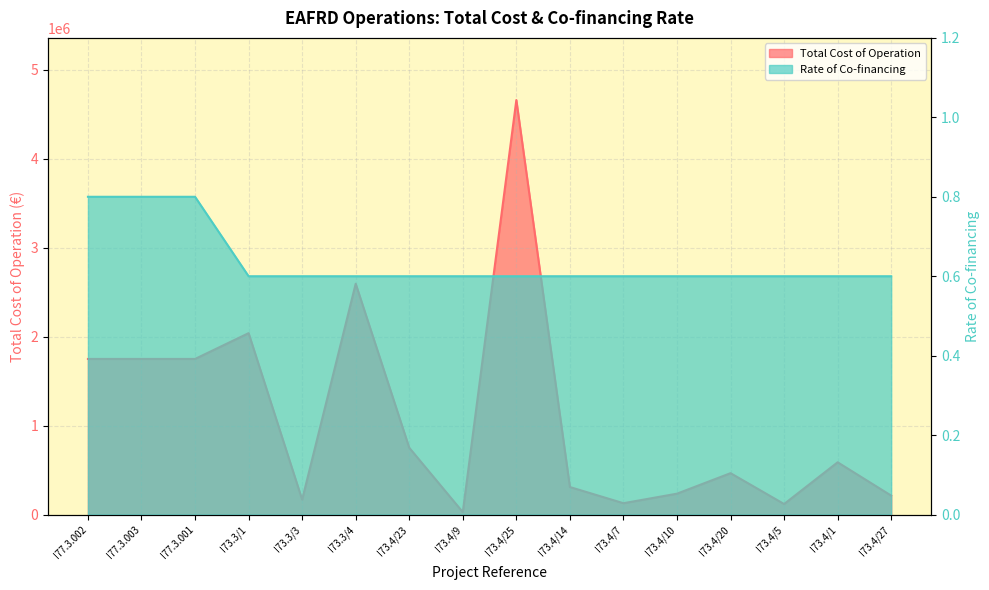

Which series has the largest total across all categories?

Total Cost of Operation